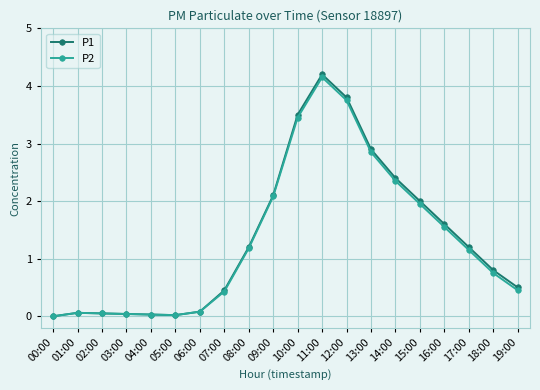

What is the value of the P2 point at the 7th from the left?

0.1